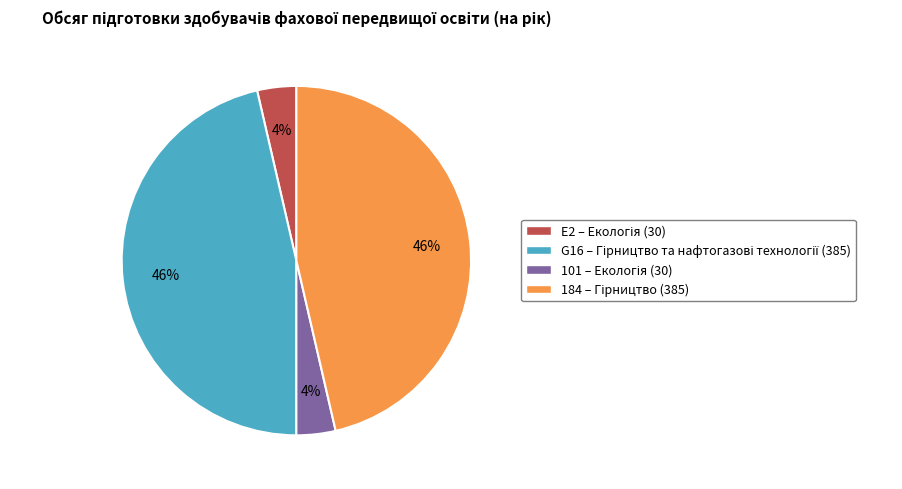

True or false: E2 accounts for 4% of the total.

True